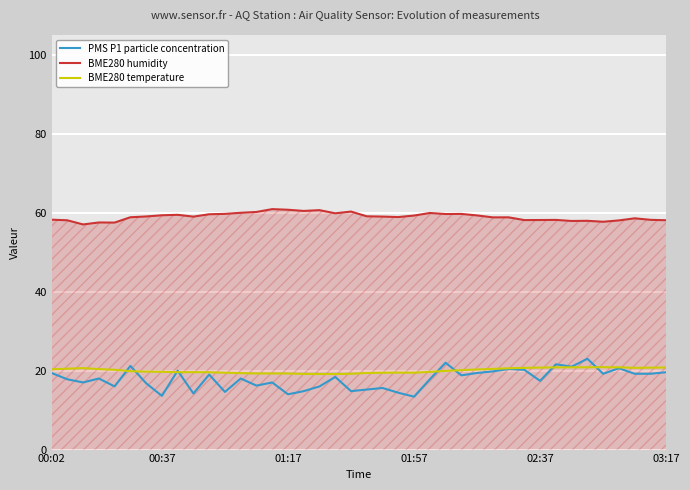

Which series has the widest spread of values?

PMS P1 particle concentration